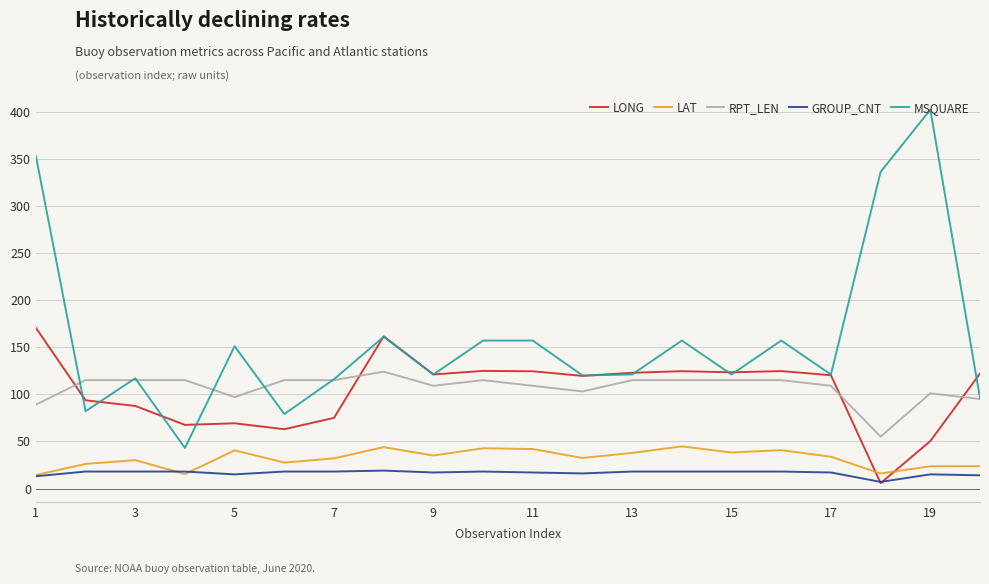

List the series in order of their peak value, lowest first.

GROUP_CNT, LAT, RPT_LEN, LONG, MSQUARE